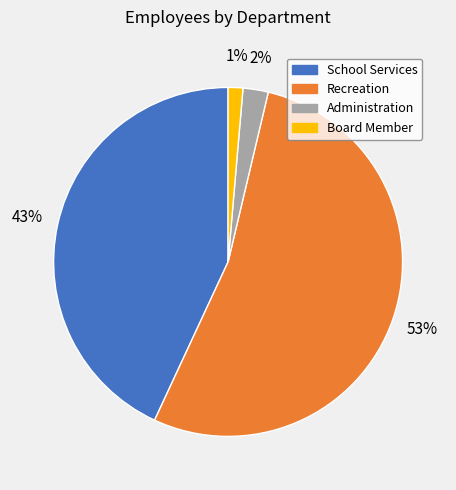

To the nearest percent, what is the average slice percentage?

25%